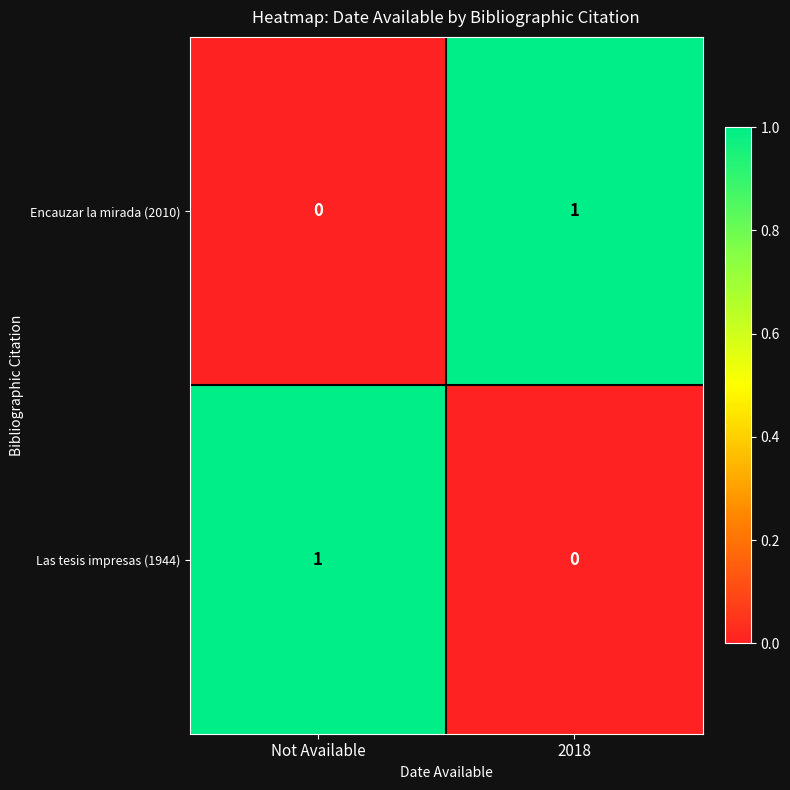

At which label is Las tesis impresas (1944) closest to 0?

2018